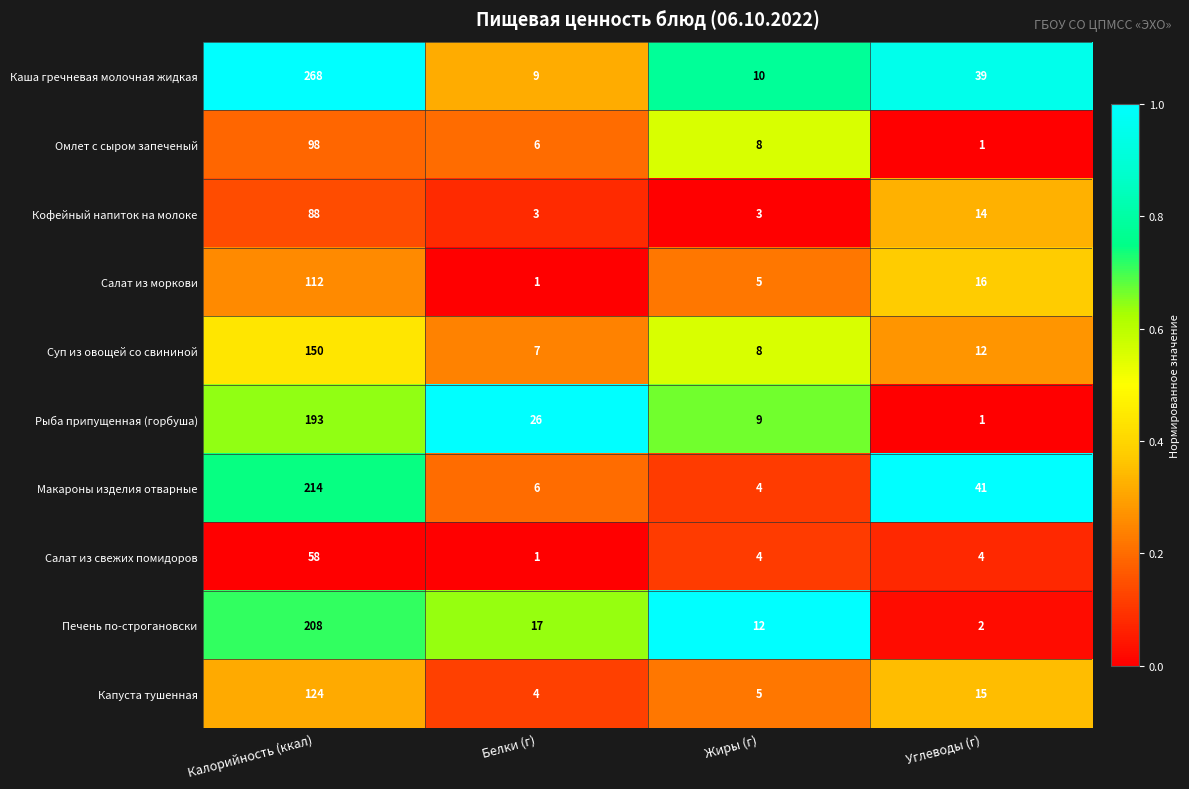

Which series has the largest total across all categories?

Каша гречневая молочная жидкая